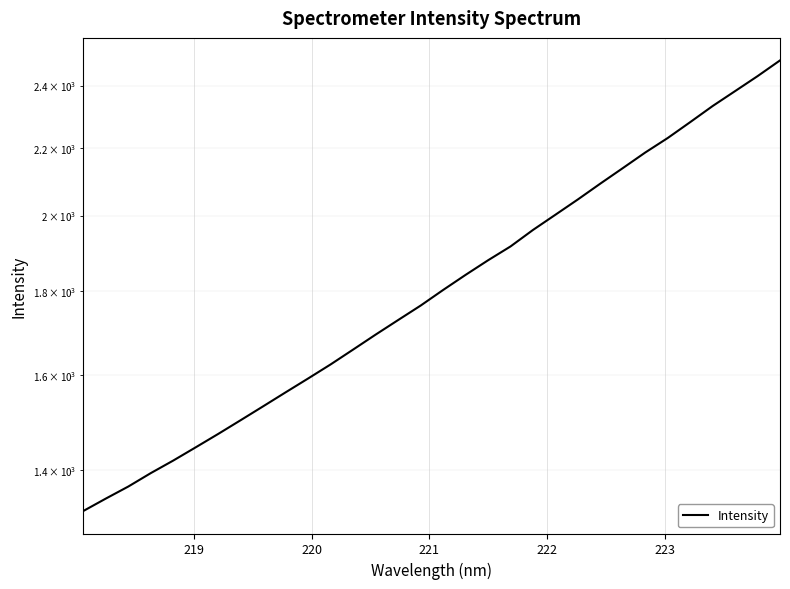

How many values are below 1802?

16